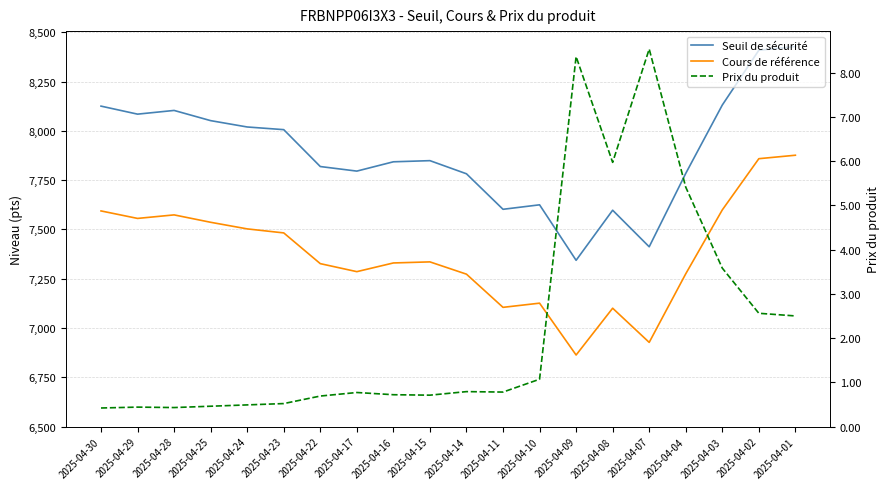

How many distinct data groups are displayed?

3